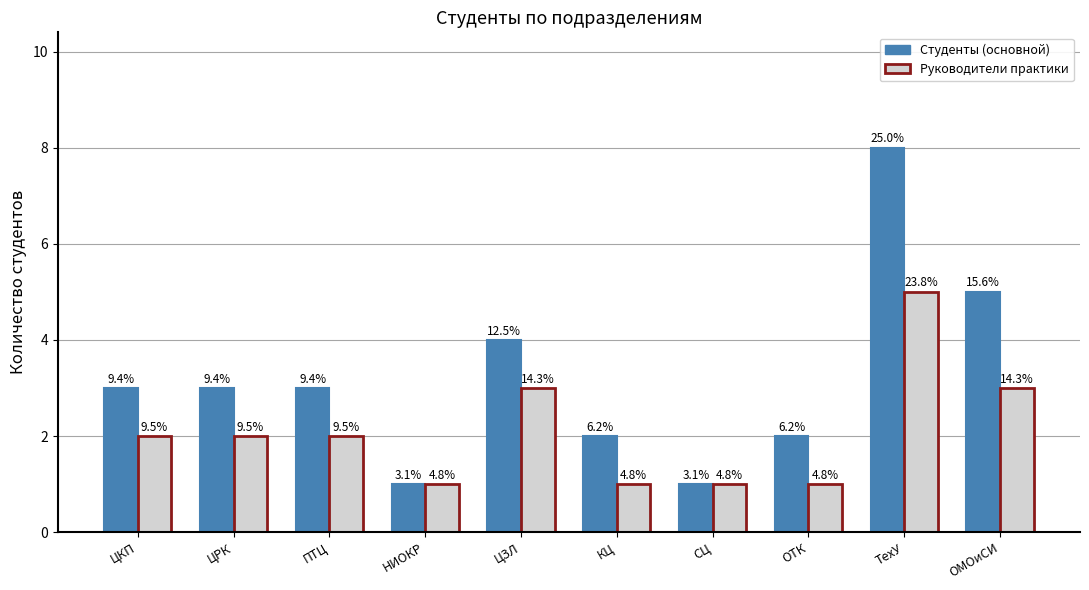

What is the label of the 8th bar from the left?

ОТК